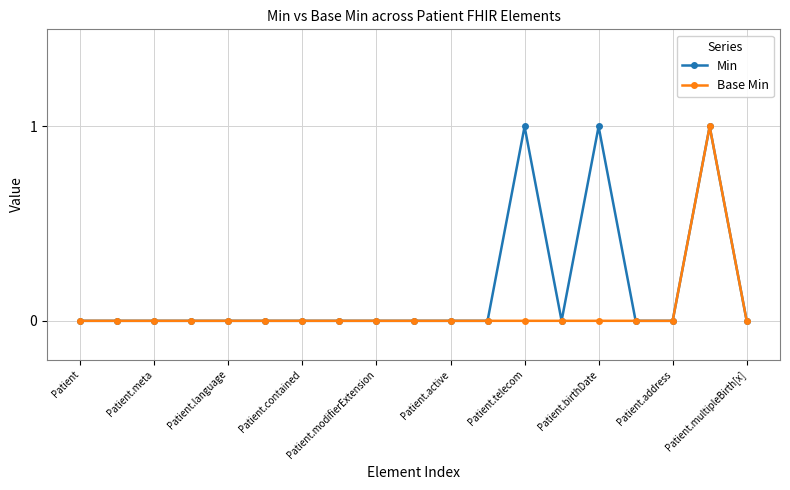

How many Base Min values are between 0 and 1?

19